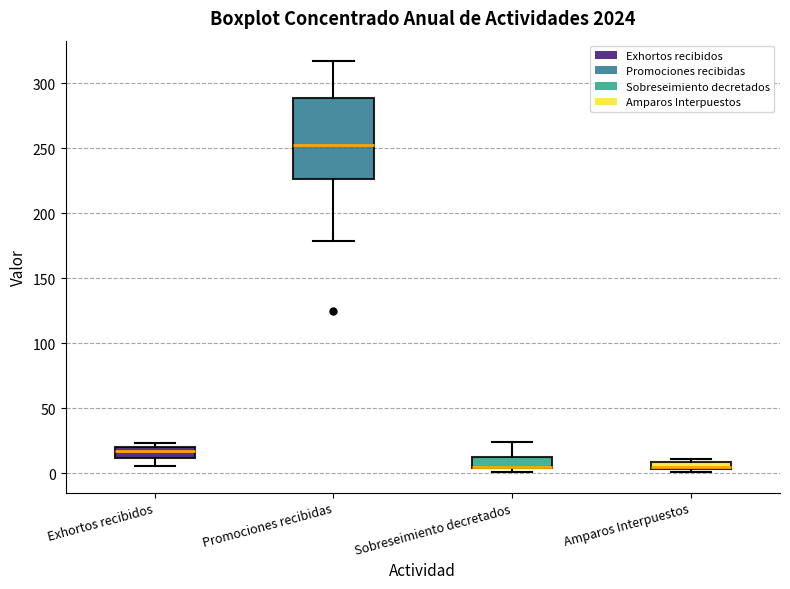

Where is the lower edge of the box for Promociones recibidas on the y-axis? The values are not printed on the chart, so give them approximately, as read against the axis.

225